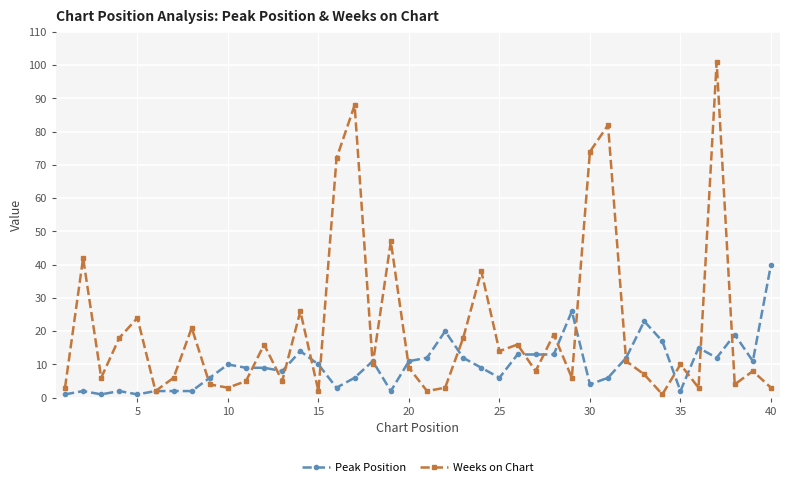

Which series has the largest total across all categories?

Weeks on Chart